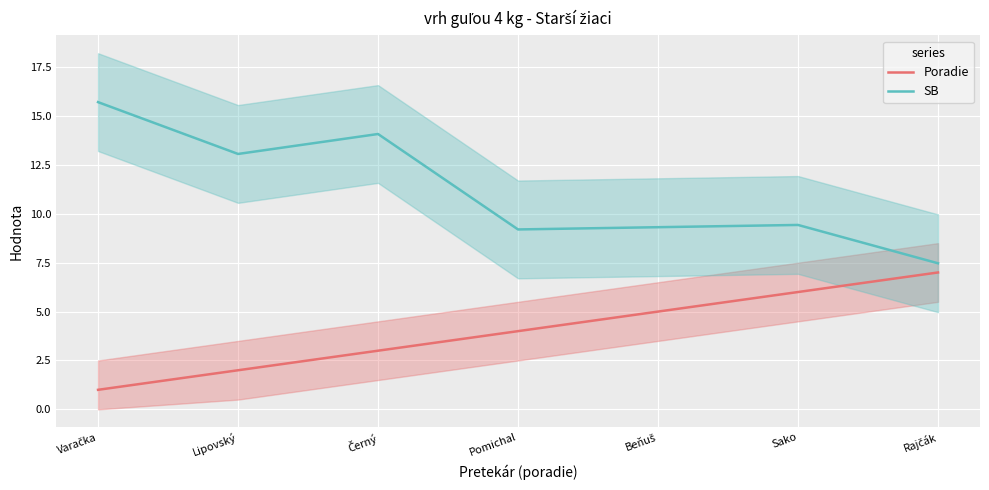

The Poradie series shows 11.8 at Rajčák. True or false?

False